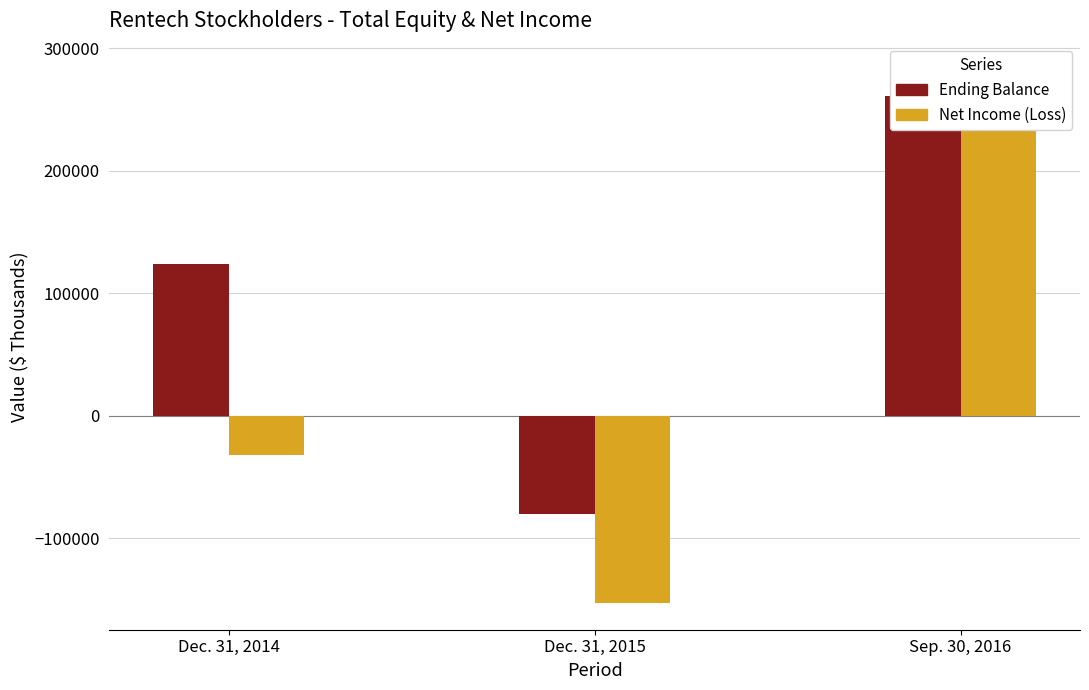

At which label does Net Income (Loss) first exceed -32504?

Sep. 30, 2016